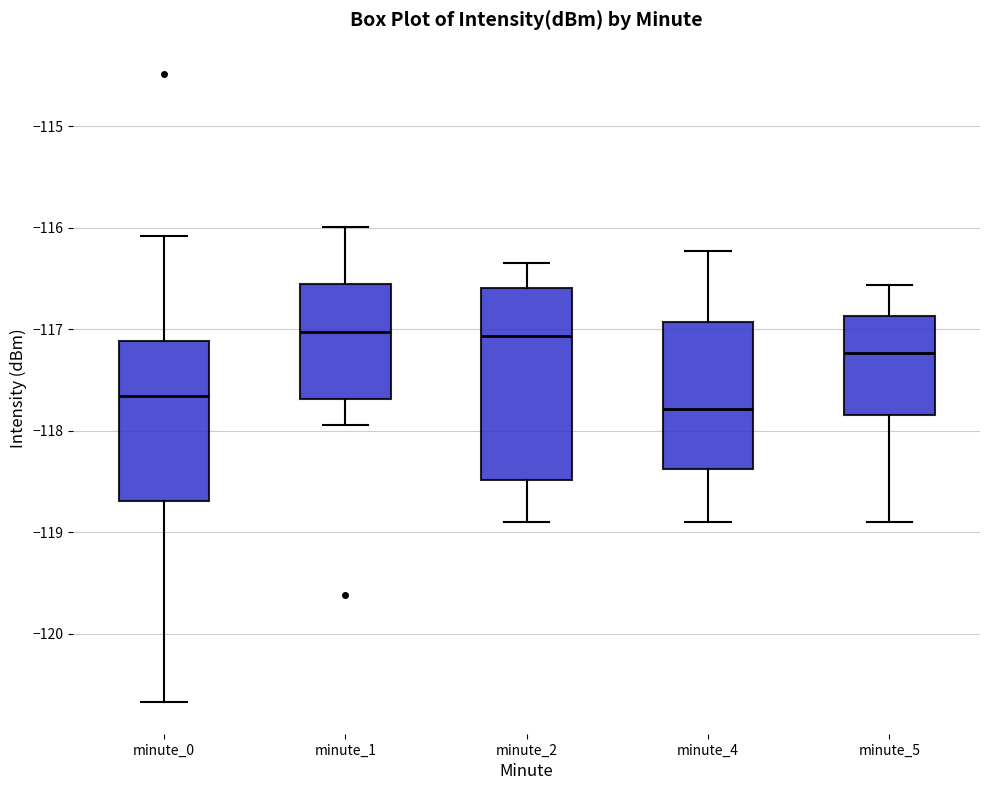

Comparing the boxes themselves (not the whiskers), which one is the tallest?

minute_2